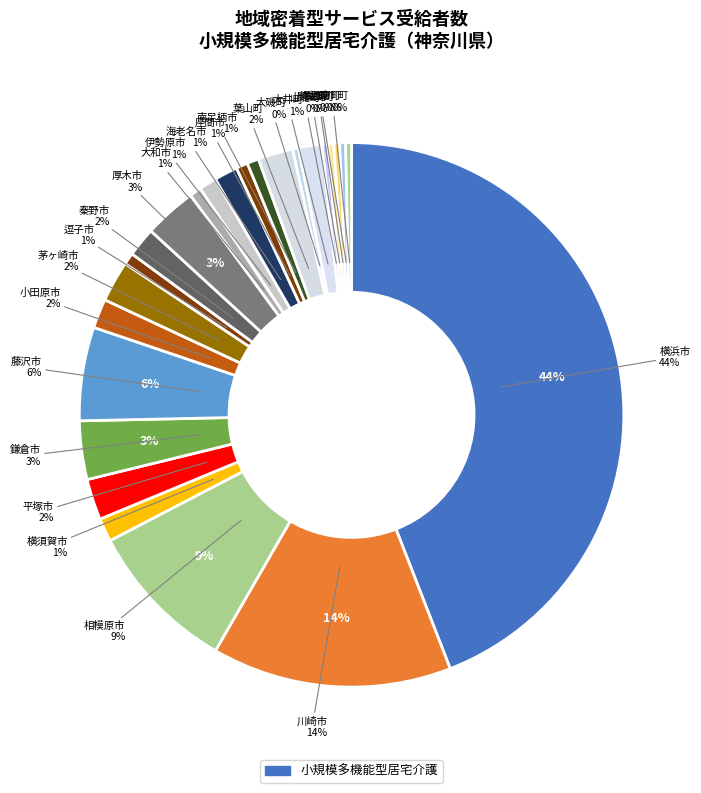

Is the sum of 中井町 and 南足柄市 greater than half?

No